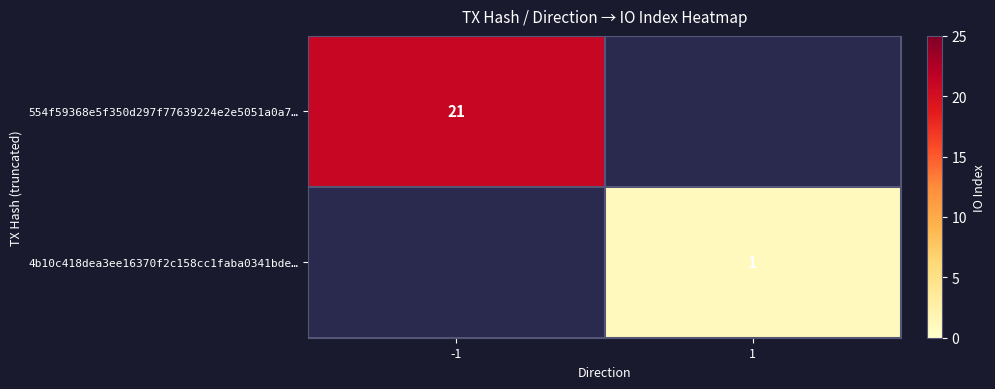

What is the smallest value displayed?

1.0